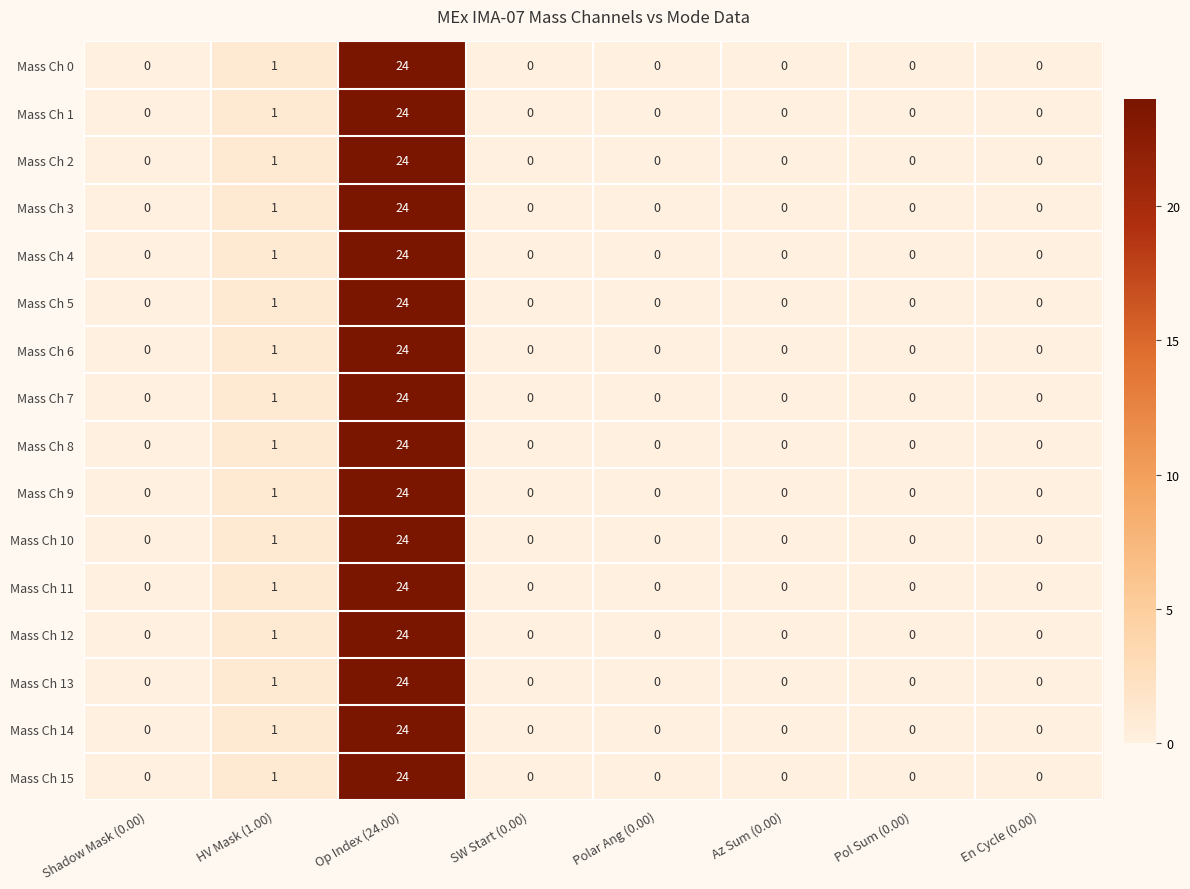

What is the average value of the Mass Ch 2 series?

3